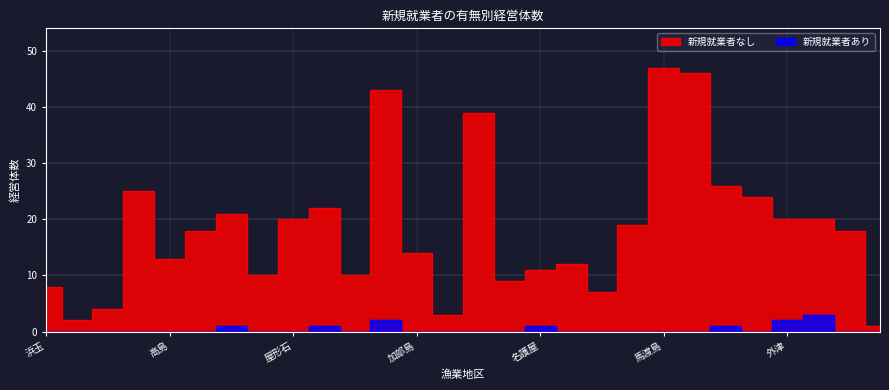

Reading left to right, what are all the values shown in this chart?

新規就業者なし: 8	2	4	25	13	18	21	10	20	22	10	43	14	3	39	9	11	12	7	19	47	46	26	24	20	20	18	1
新規就業者あり: 0	0	0	0	0	0	1	0	0	1	0	2	0	0	0	0	1	0	0	0	0	0	1	0	2	3	0	0